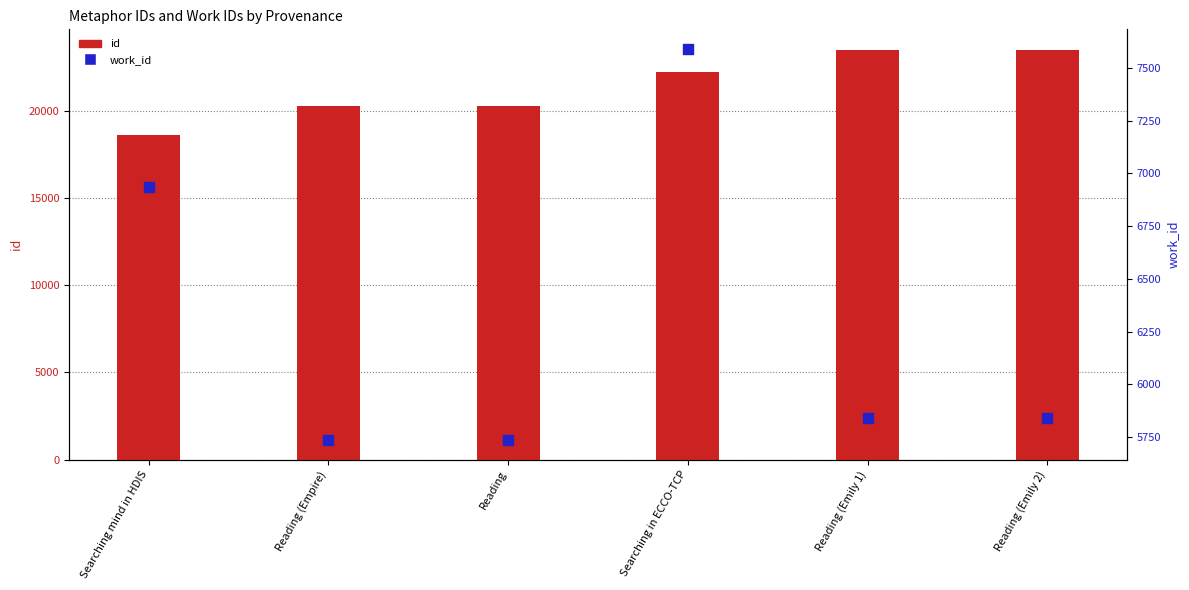

At which category is the sum across all series the highest?

Searching in ECCO-TCP